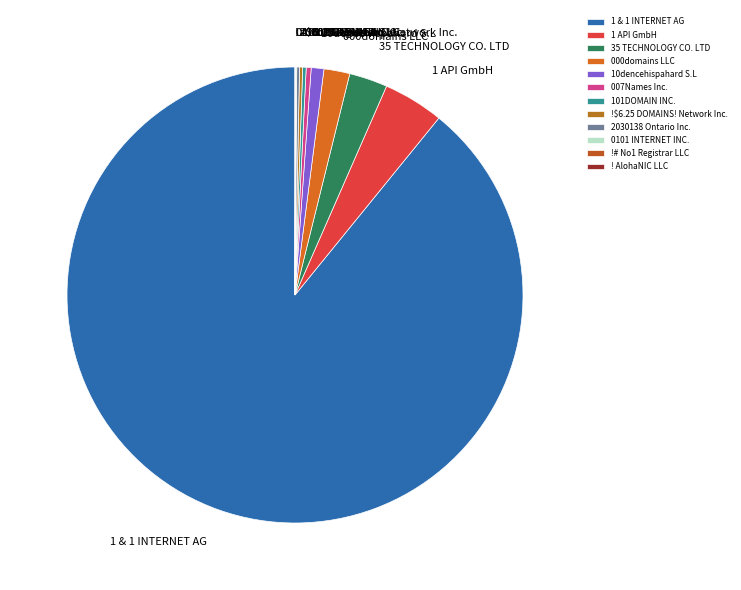

Which category accounts for the majority?

1 & 1 INTERNET AG